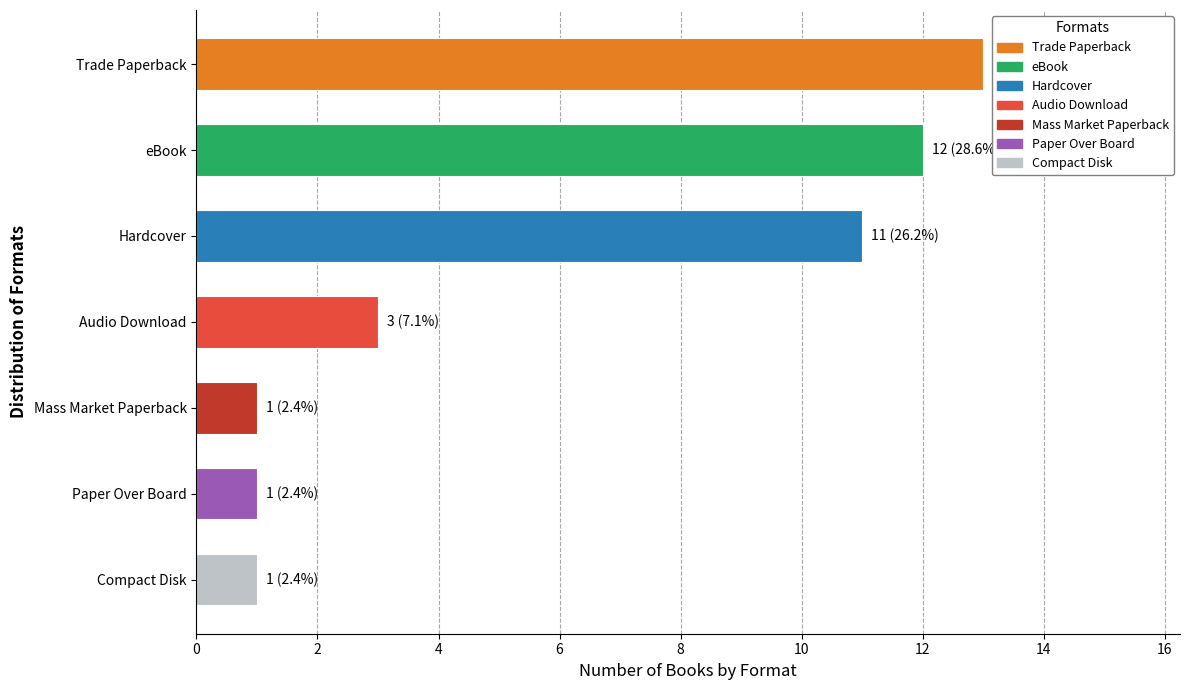

What is the sum of all values?

42